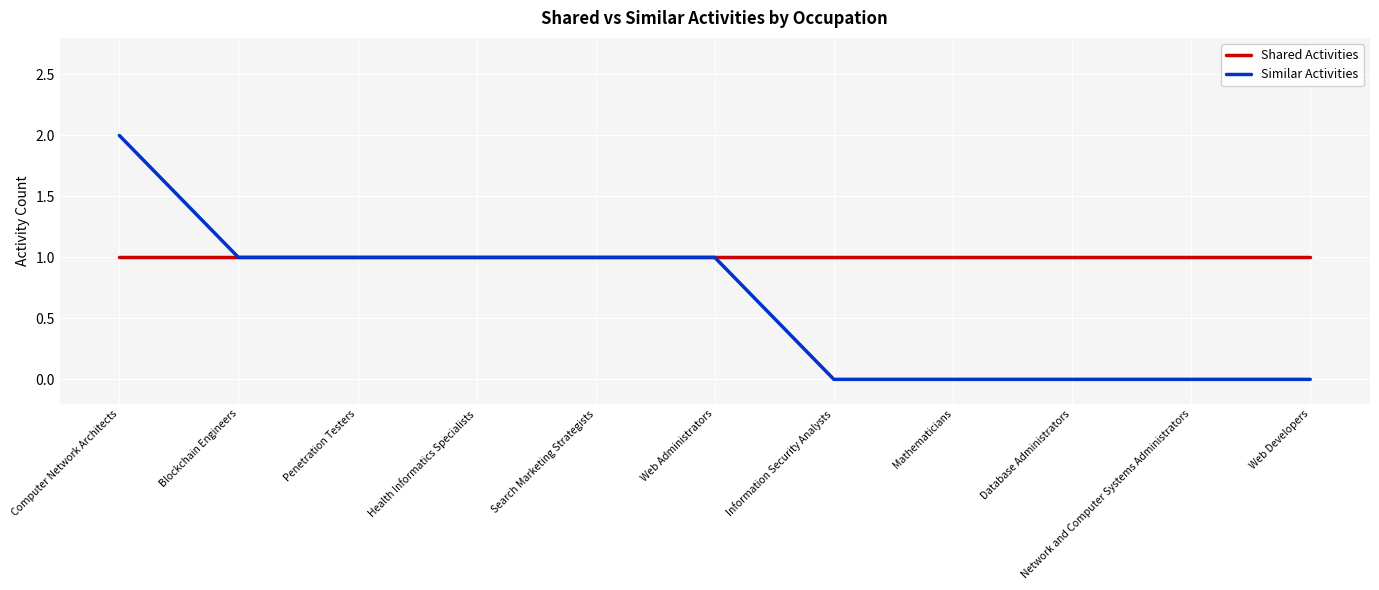

Which series has the widest spread of values?

Similar Activities